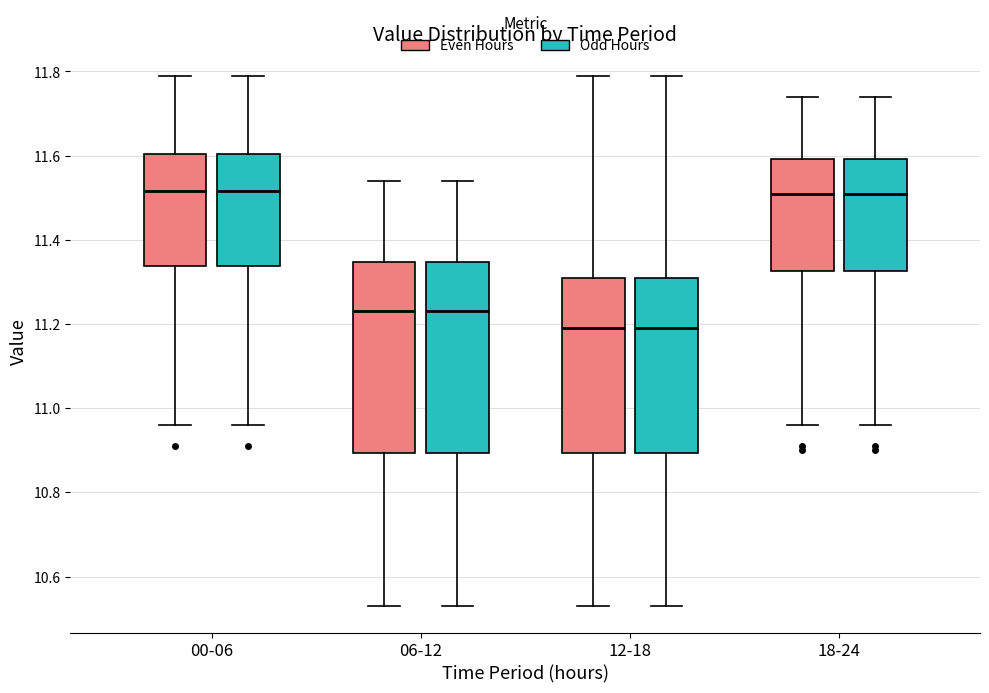

Where does the upper whisker of the box for 06-12 (Even Hours) end on the y-axis? The values are not printed on the chart, so give them approximately, as read against the axis.

11.54